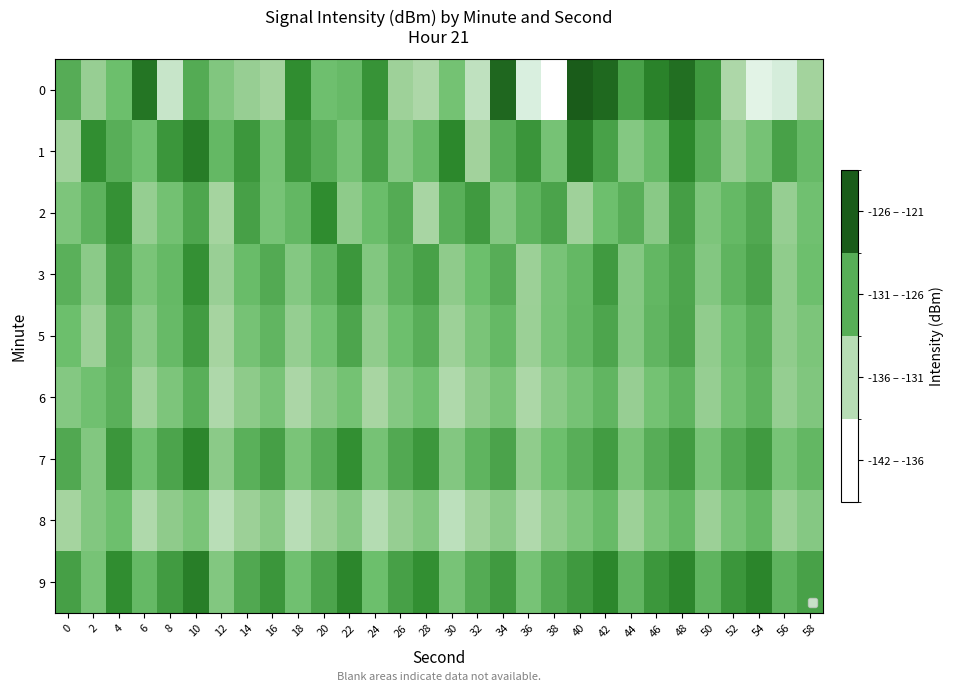

At which label does 2 first exceed -128?

4